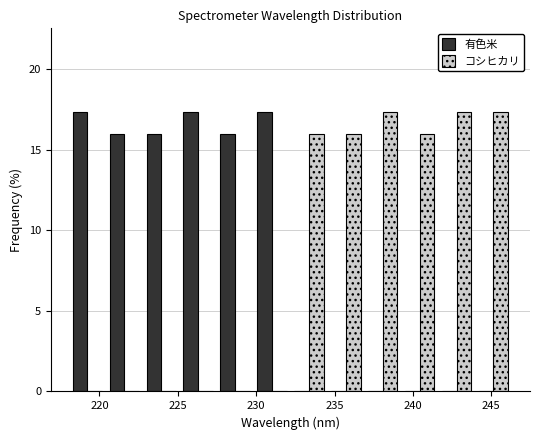

Reading left to right, list every range on the x-axis with the height of the bar of each series over it. Neither the bar edges nor the heights are printed on the chart, so give them approximately, as read against the axes.

218.0 to 220.5: 有色米=17.5	コシヒカリ=0
220.5 to 223.0: 有色米=16.0	コシヒカリ=0
223.0 to 225.0: 有色米=16.0	コシヒカリ=0
225.0 to 227.5: 有色米=17.5	コシヒカリ=0
227.5 to 230.0: 有色米=16.0	コシヒカリ=0
230.0 to 232.0: 有色米=17.5	コシヒカリ=0
232.0 to 234.5: 有色米=0	コシヒカリ=16.0
234.5 to 237.0: 有色米=0	コシヒカリ=16.0
237.0 to 239.5: 有色米=0	コシヒカリ=17.5
239.5 to 241.5: 有色米=0	コシヒカリ=16.0
241.5 to 244.0: 有色米=0	コシヒカリ=17.5
244.0 to 246.5: 有色米=0	コシヒカリ=17.5